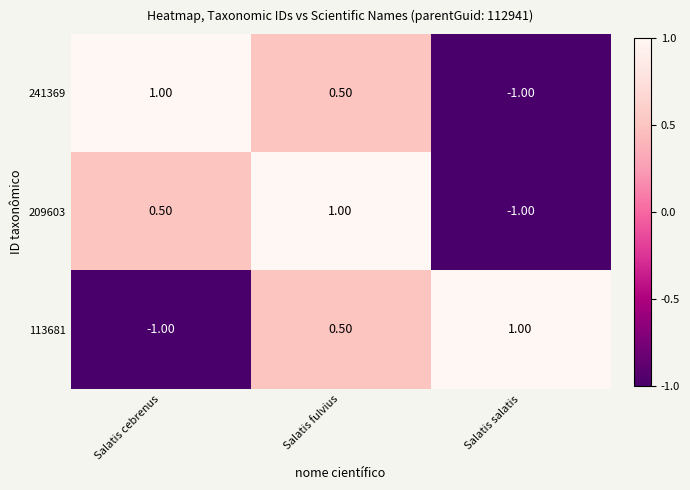

What is the sum of all 241369 values?

0.5